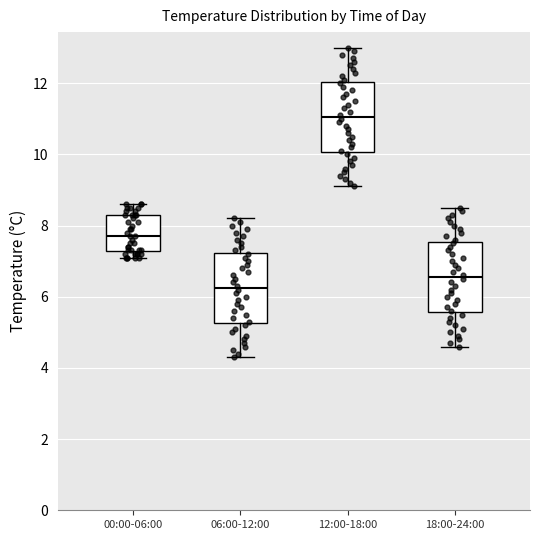

Which box has the highest median line?

12:00-18:00